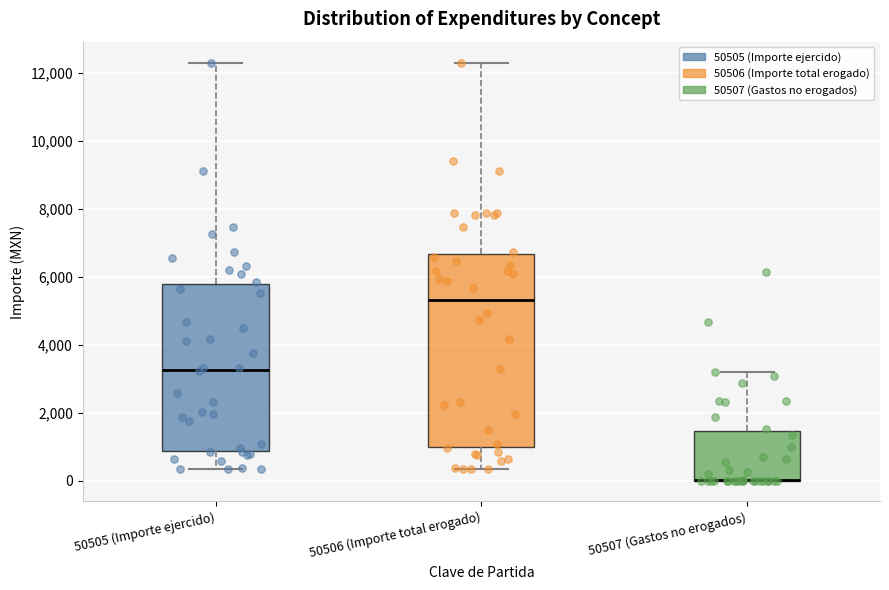

Which box is the tallest, from its lower edge to its upper edge?

50506 (Importe total erogado)